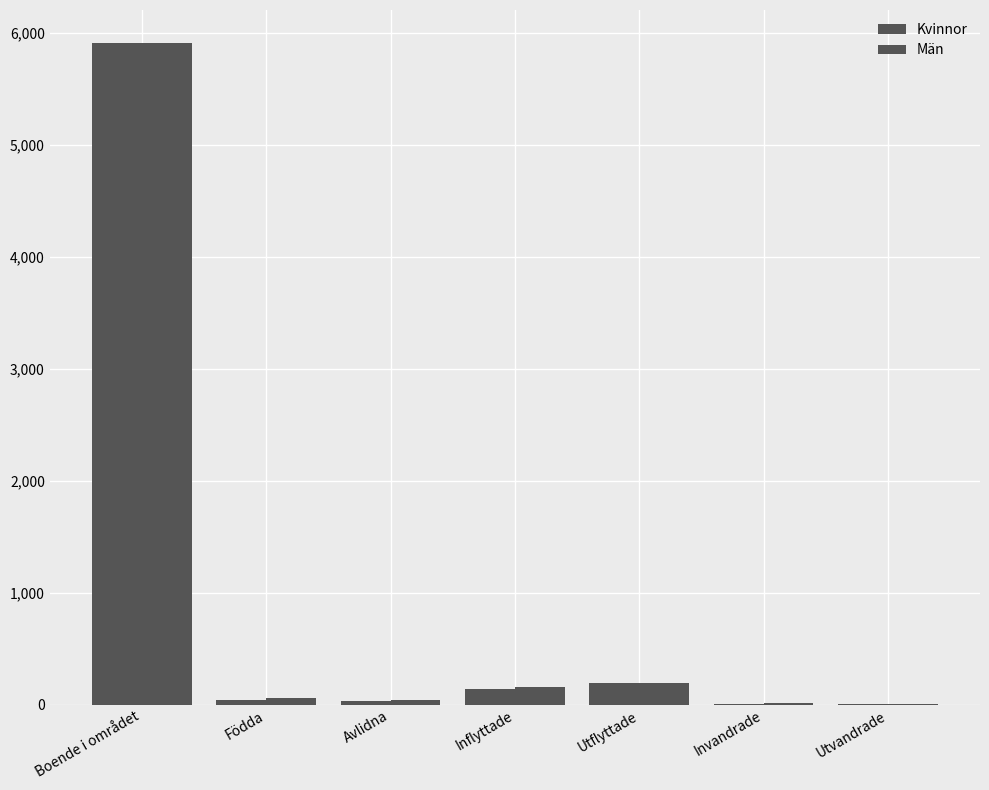

At how many categories does at least one series exceed 3522?

1